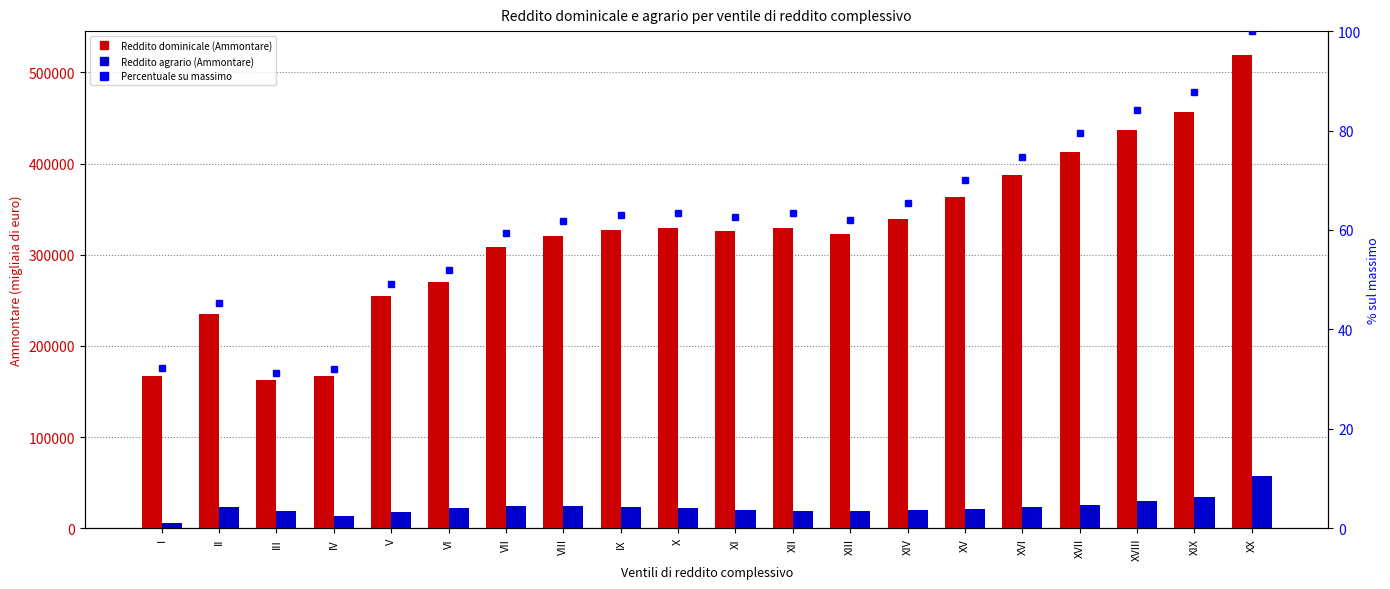

Reading left to right, what are all the values shown in this chart?

Reddito dominicale (Ammontare): I=167470.0	II=235421.0	III=162354.0	IV=166760.0	V=254644.0	VI=269635.0	VII=308263.0	VIII=320967.0	IX=326771.0	X=329724.0	XI=325607.0	XII=328822.0	XIII=322364.0	XIV=339526.0	XV=363519.0	XVI=387410.0	XVII=412841.0	XVIII=437072.0	XIX=456184.0	XX=519330.0
Reddito agrario (Ammontare): I=5761.0	II=23146.0	III=18947.0	IV=13665.0	V=17525.0	VI=22557.0	VII=23835.0	VIII=24634.0	IX=22811.0	X=21913.0	XI=19895.0	XII=18814.0	XIII=18870.0	XIV=19856.0	XV=21241.0	XVI=23657.0	XVII=25988.0	XVIII=29516.0	XIX=34453.0	XX=57716.0
Percentuale su massimo: I=32.2	II=45.3	III=31.3	IV=32.1	V=49.0	VI=51.9	VII=59.4	VIII=61.8	IX=62.9	X=63.5	XI=62.7	XII=63.3	XIII=62.1	XIV=65.4	XV=70.0	XVI=74.6	XVII=79.5	XVIII=84.2	XIX=87.8	XX=100.0